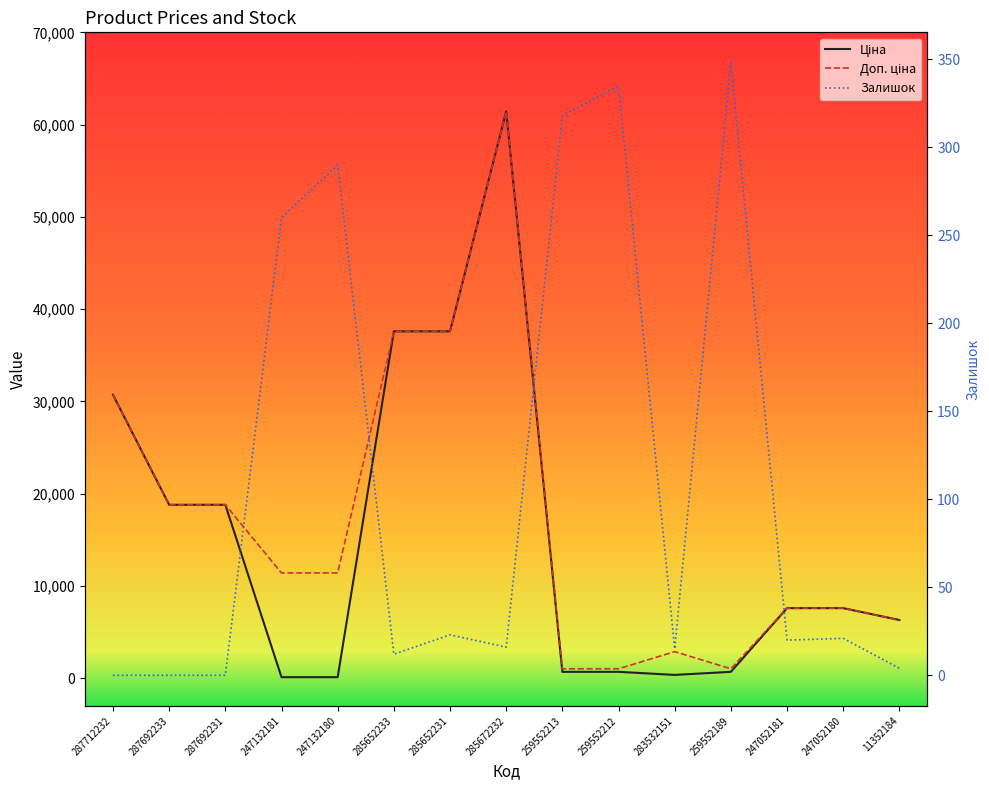

What is the sum of the Ціна values at 247132181 and 285672232?

61548.4